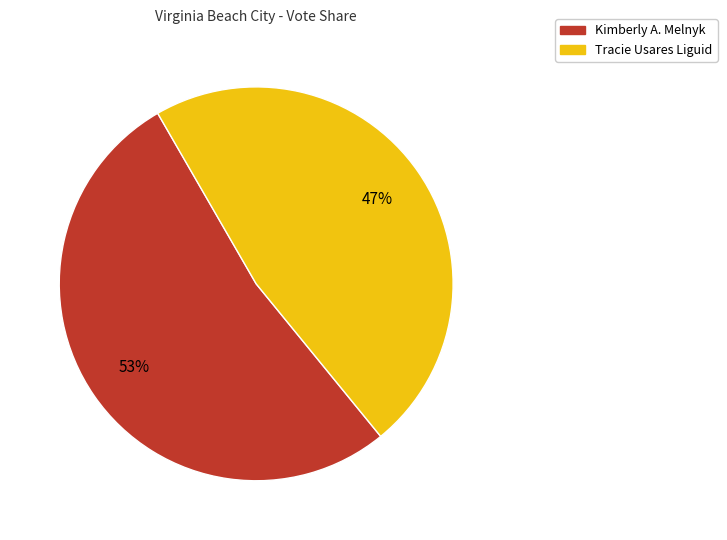

Is there a majority slice in this chart?

Yes